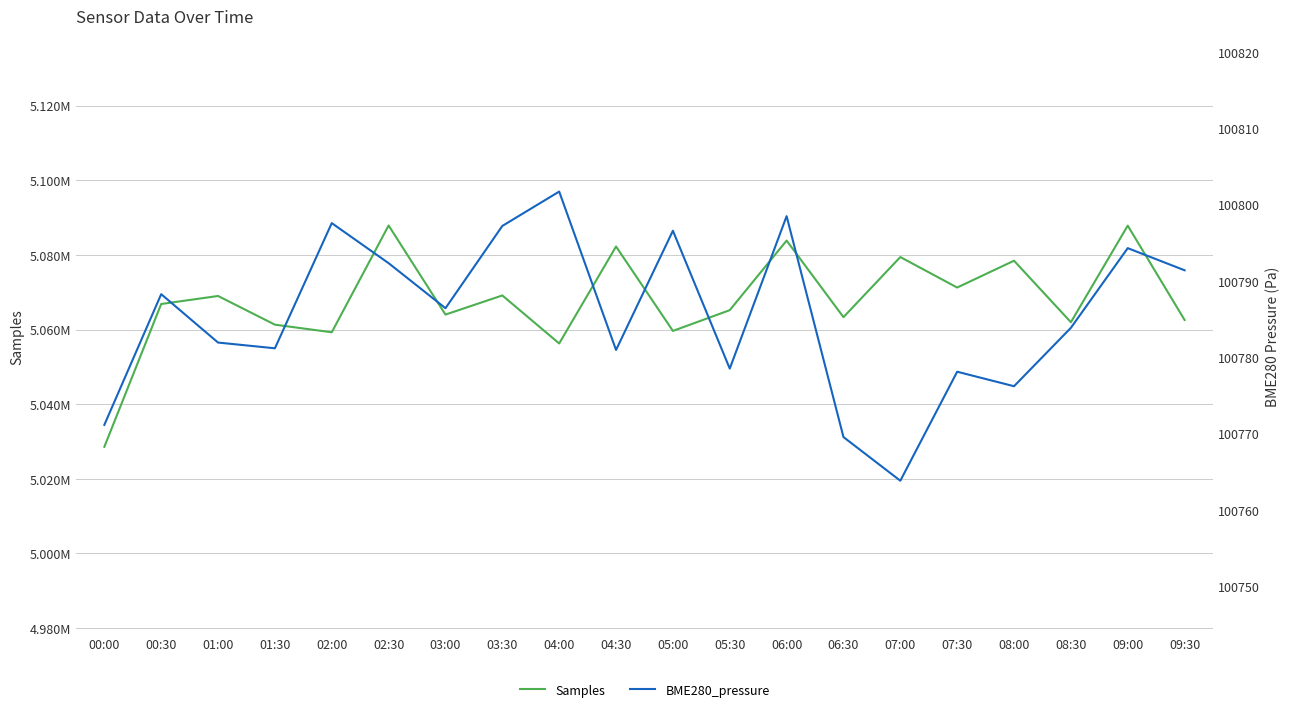

Is it true that BME280_pressure equals 134857.6 at 07:00?

False